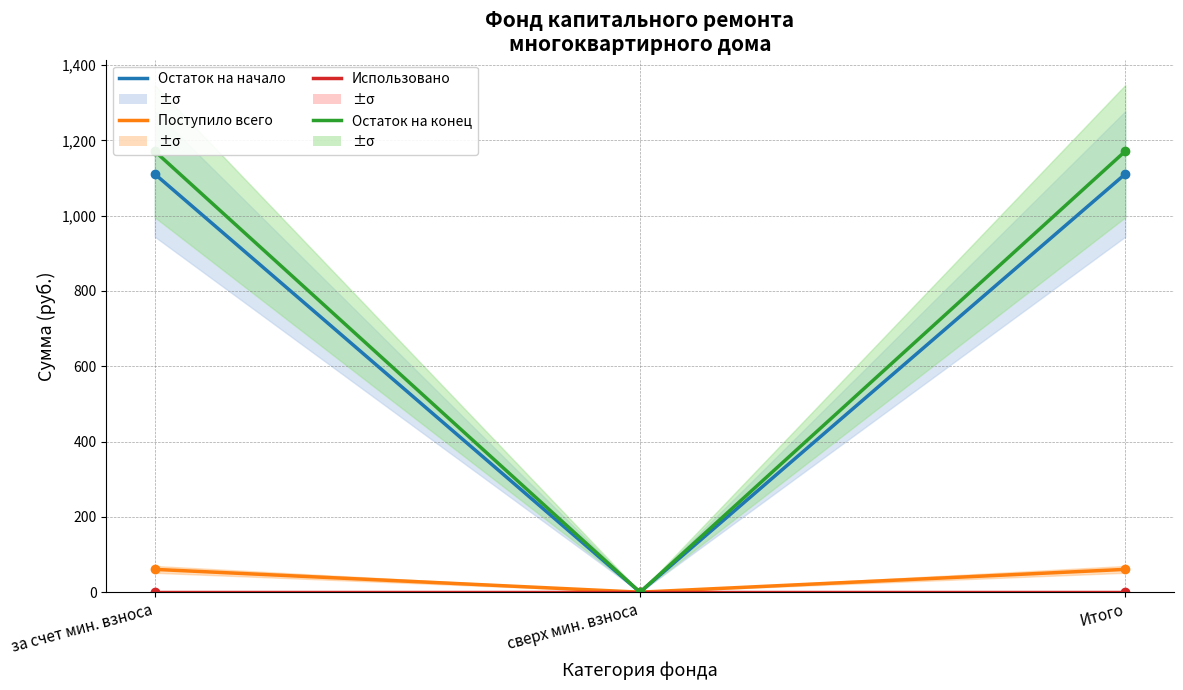

True or false: Использовано has a value of 0.0 at сверх мин. взноса.

True